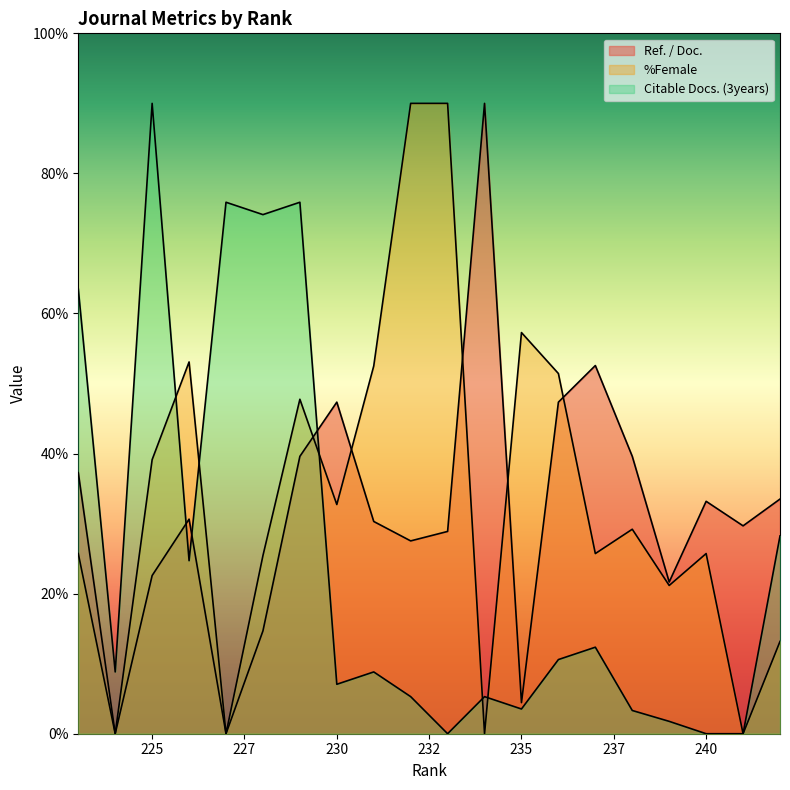

Which category has the lowest value across all series?

227